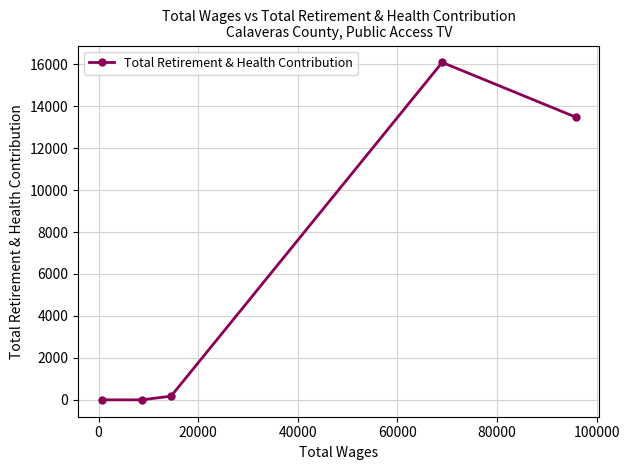

Count the number of data series in this chart.

1